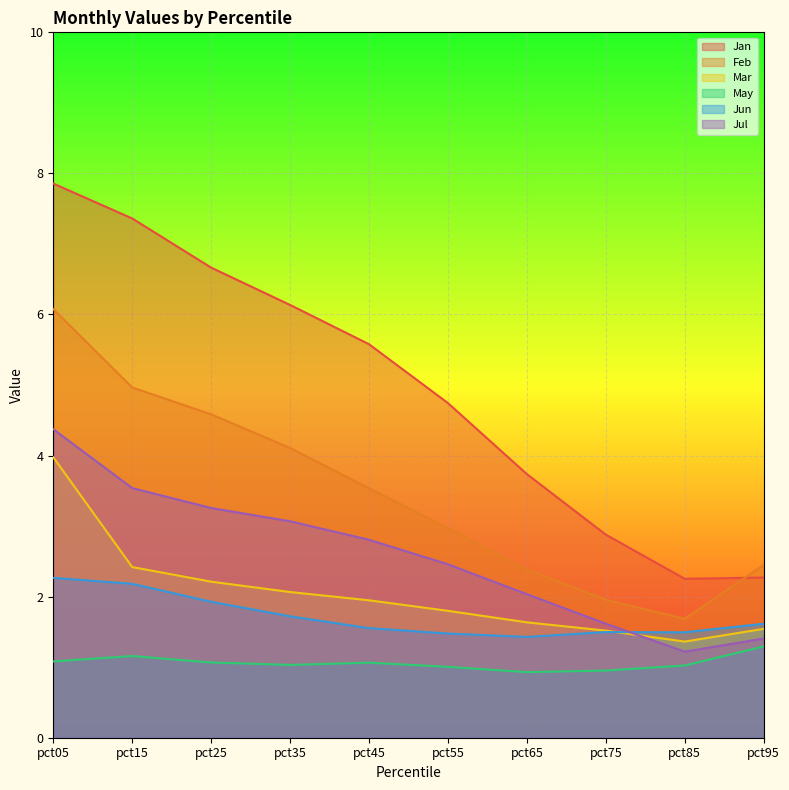

How many categories are shown in the chart?

10